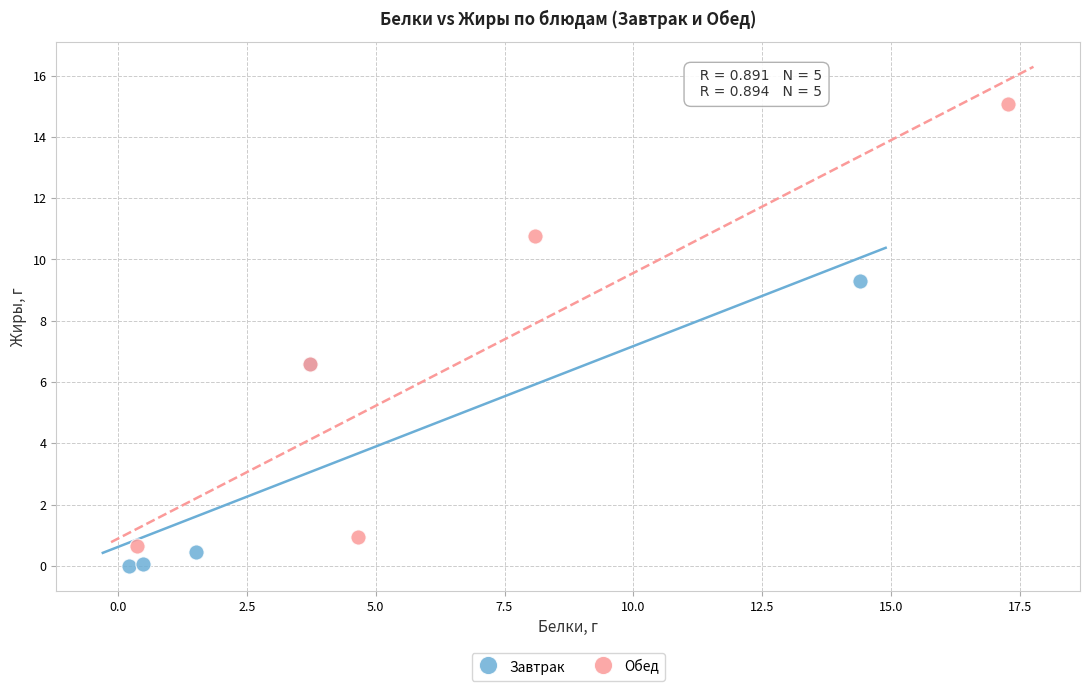

Which series has the largest Y range (max minus min)?

Обед